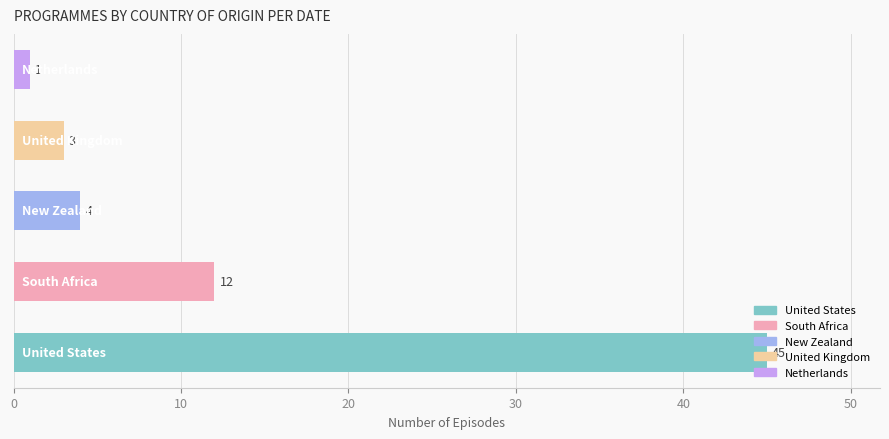

What is the sum of all values?

65